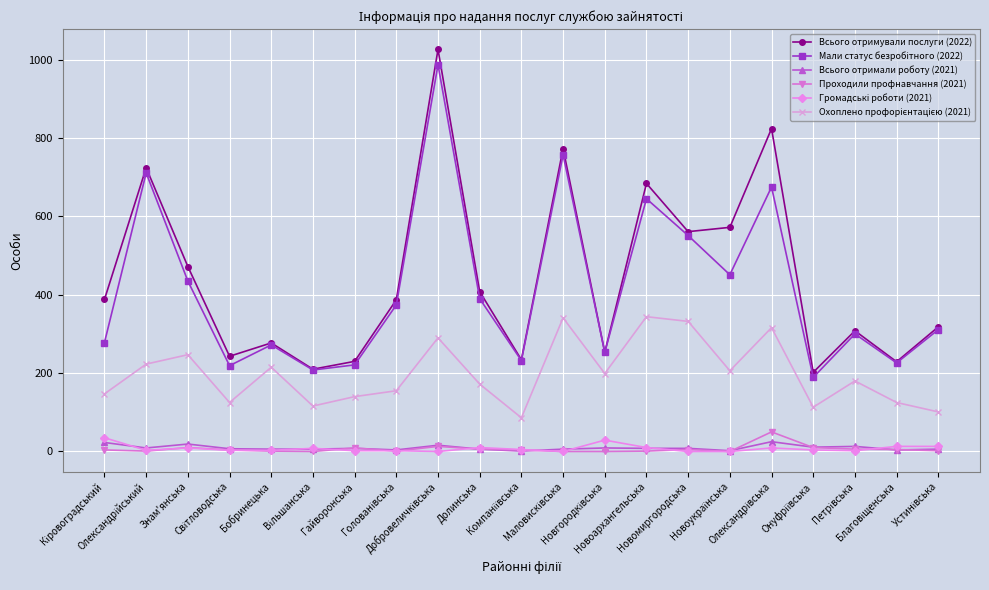

True or false: Проходили профнавчання (2021) and Всього отримували послуги (2022) cross at least once.

False